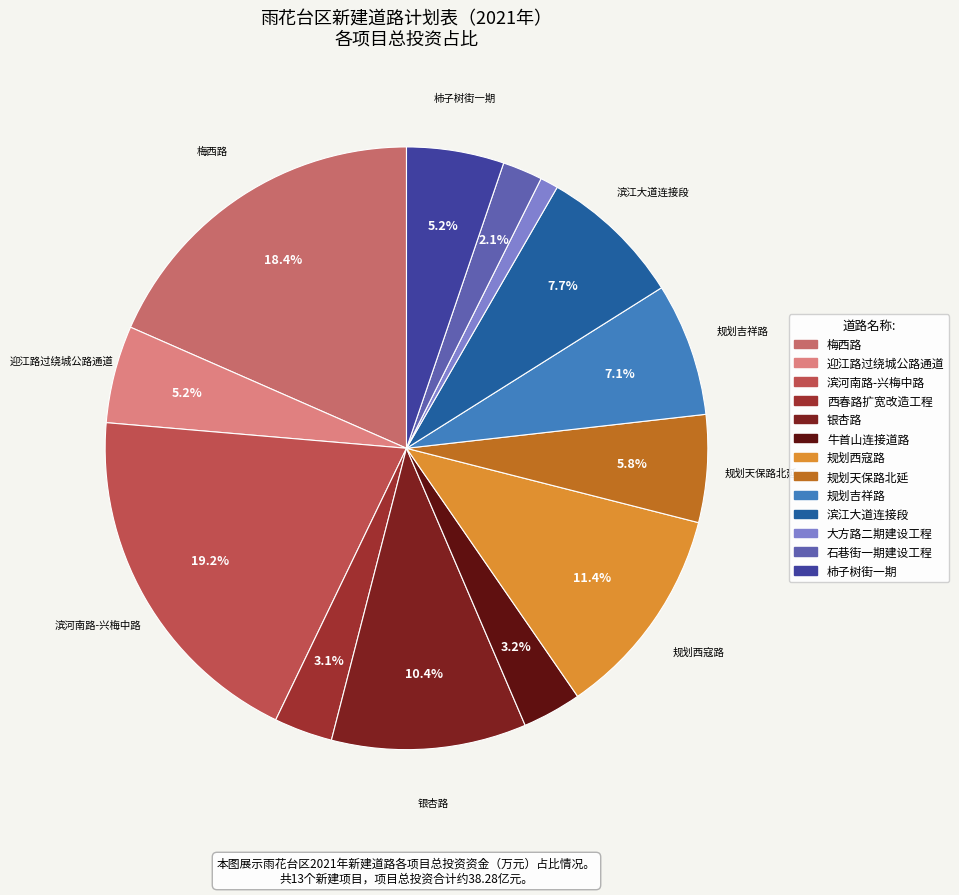

How many slices are in this pie chart?

13